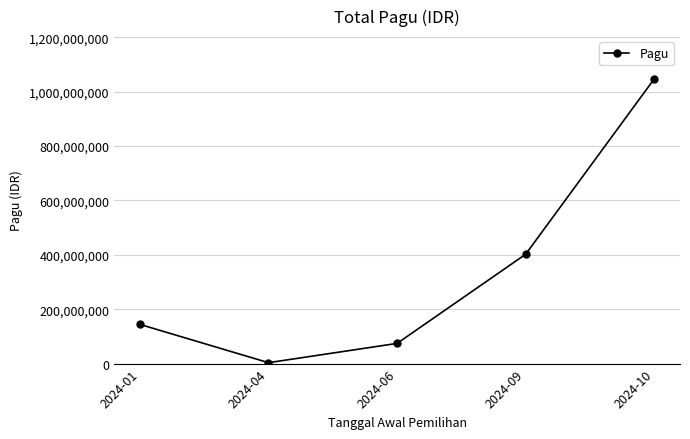

Between 2024-09 and 2024-04, which is larger?

2024-09